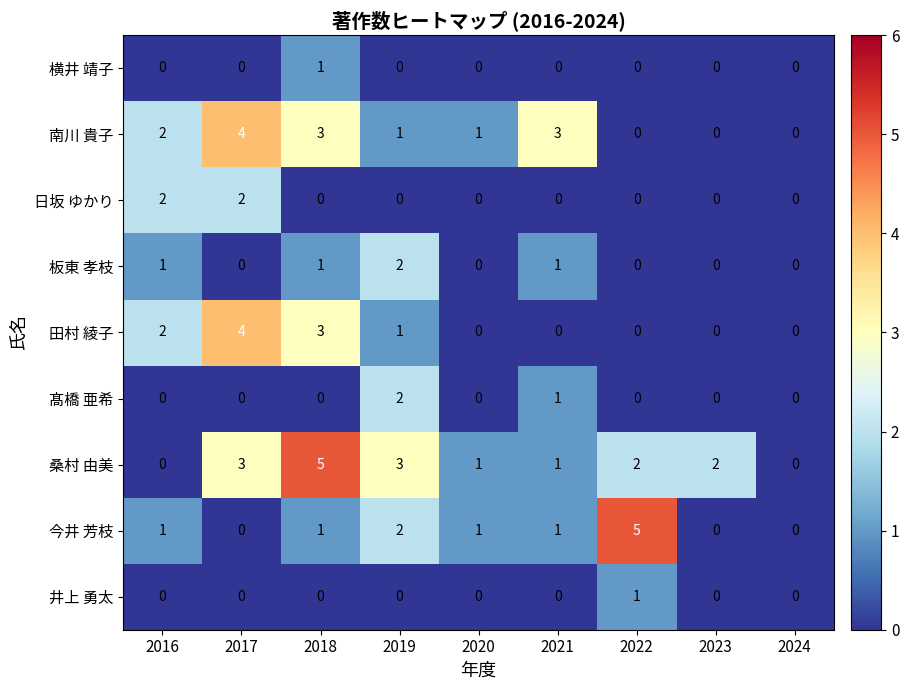

What is the difference between the 桑村 由美 values at 2018 and 2023?

3